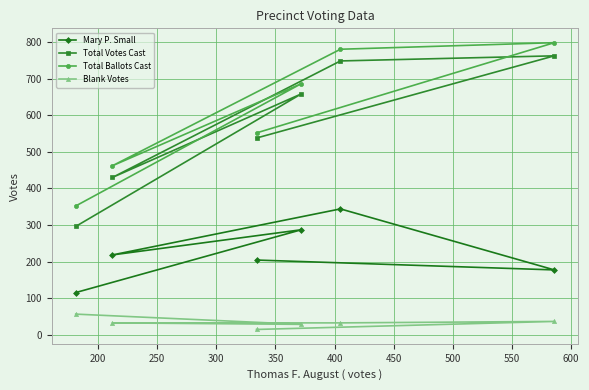

At how many categories does at least one series exceed 626?

3